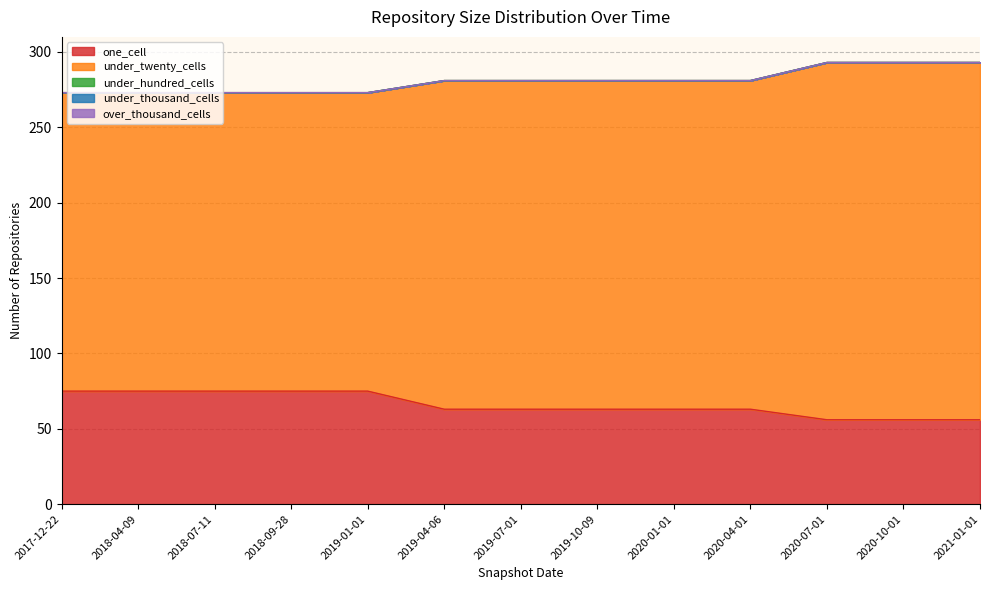

What is the spread (max minus min) of values at 2019-07-01?

218